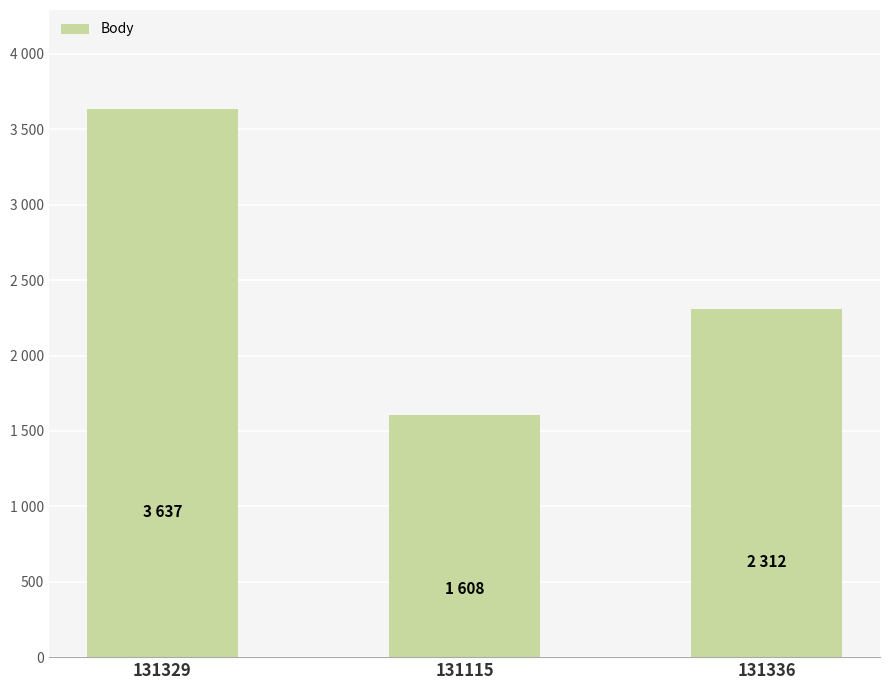

What is the label of the 1st bar from the right?

131336